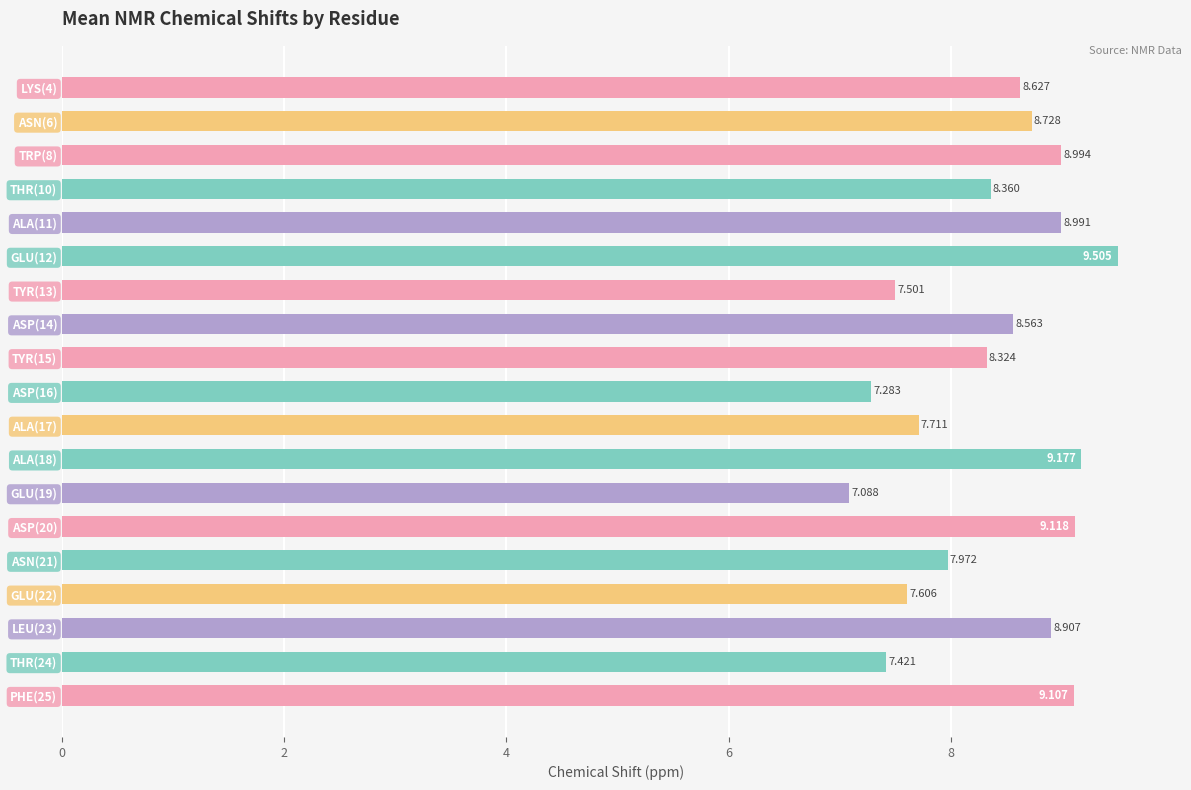

How many series are shown in this chart?

1